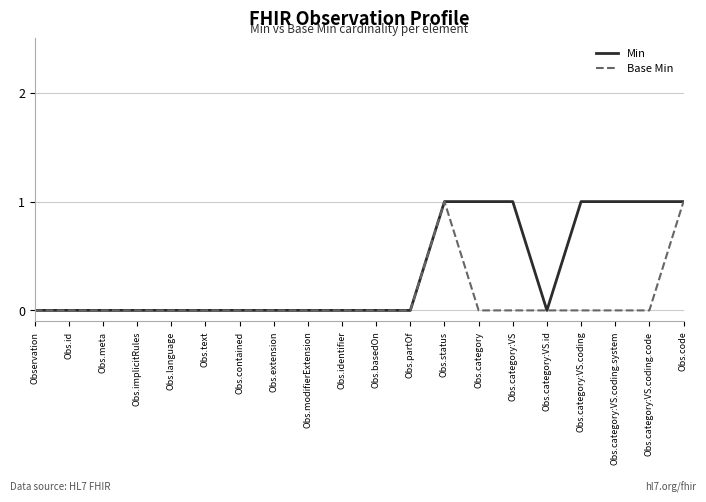

What position from the left is Obs.identifier?

10